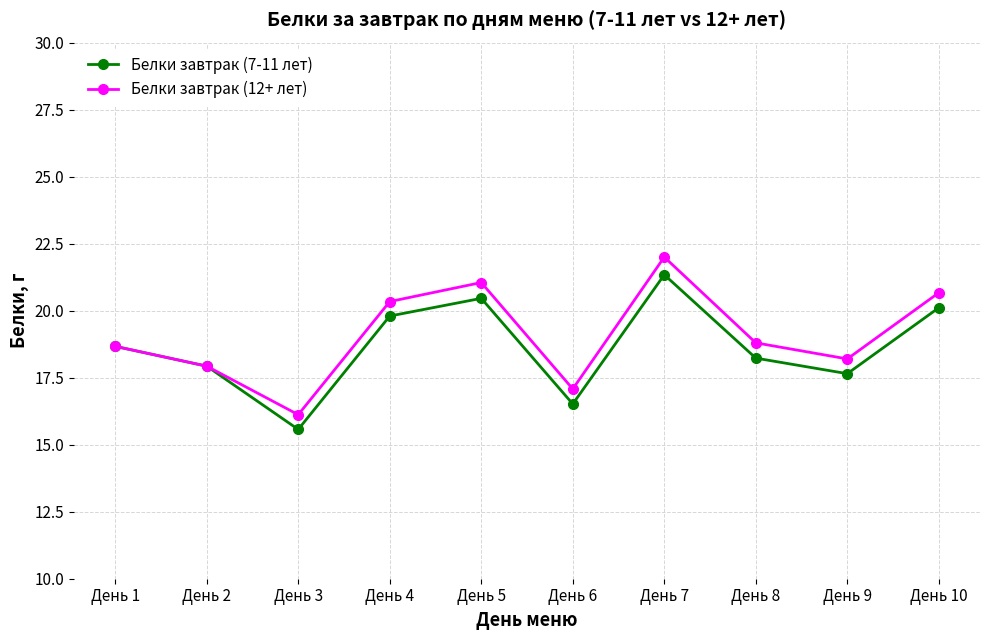

Is it true that Белки завтрак (12+ лет) equals 8.0 at День 8?

False